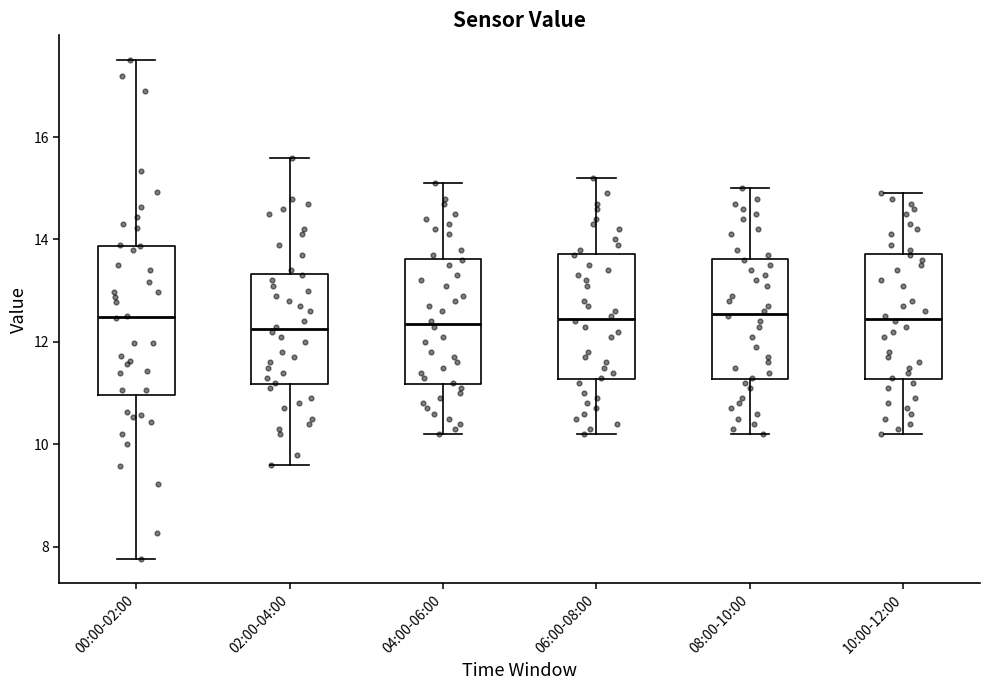

Where does the median line of the box for 10:00-12:00 sit on the y-axis? The values are not printed on the chart, so give them approximately, as read against the axis.

12.4